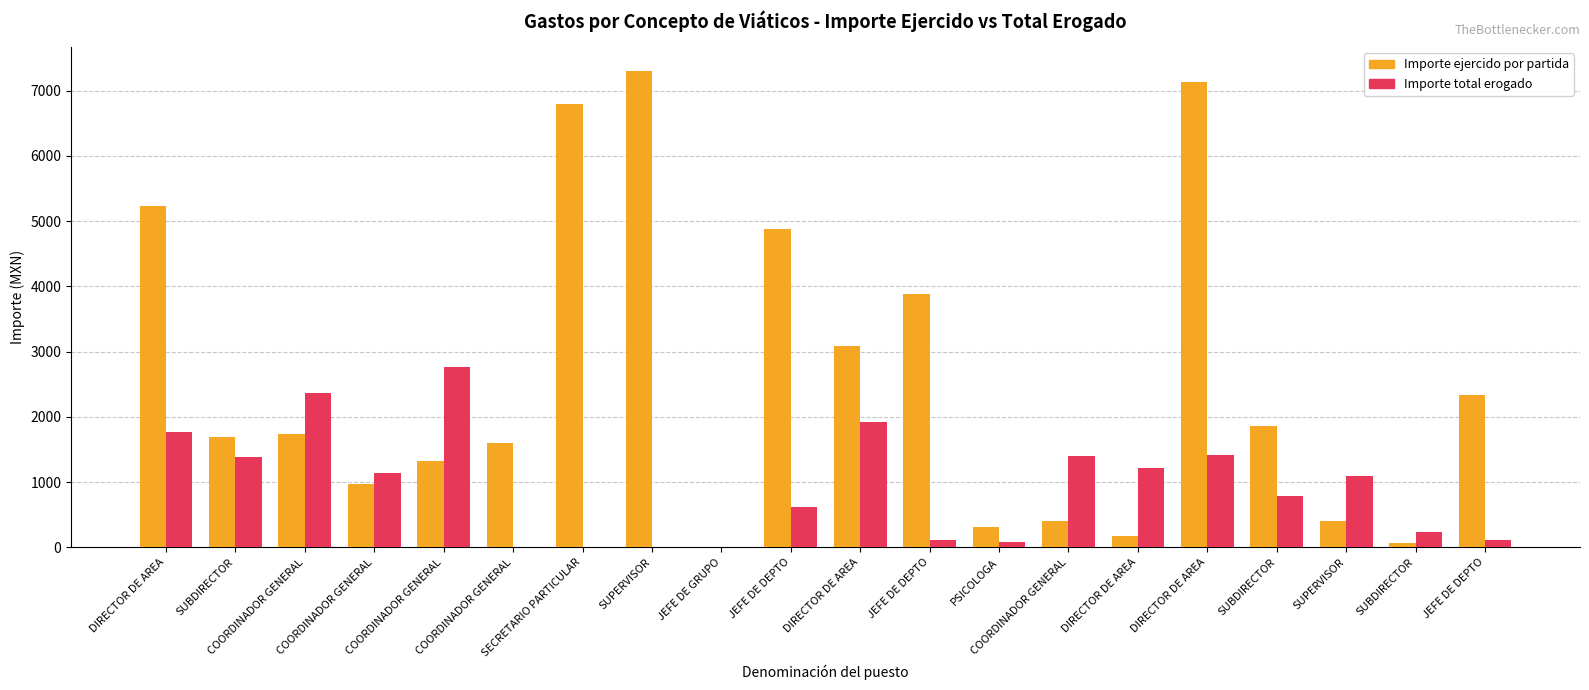

Reading left to right, list all the values displayed in this chart.

Importe ejercido por partida: DIRECTOR DE AREA=5232	SUBDIRECTOR=1699	COORDINADOR GENERAL=1740	COORDINADOR GENERAL=965	COORDINADOR GENERAL=1330	COORDINADOR GENERAL=1595	SECRETARIO PARTICULAR=6799	SUPERVISOR=7300	JEFE DE GRUPO=0	JEFE DE DEPTO=4875	DIRECTOR DE AREA=3080	JEFE DE DEPTO=3883	PSICOLOGA=319	COORDINADOR GENERAL=400	DIRECTOR DE AREA=176	DIRECTOR DE AREA=7137	SUBDIRECTOR=1859	SUPERVISOR=403	SUBDIRECTOR=70	JEFE DE DEPTO=2343
Importe total erogado: DIRECTOR DE AREA=1768	SUBDIRECTOR=1391	COORDINADOR GENERAL=2360	COORDINADOR GENERAL=1135	COORDINADOR GENERAL=2770	COORDINADOR GENERAL=0	SECRETARIO PARTICULAR=1	SUPERVISOR=0	JEFE DE GRUPO=0	JEFE DE DEPTO=625	DIRECTOR DE AREA=1920	JEFE DE DEPTO=117	PSICOLOGA=81	COORDINADOR GENERAL=1400	DIRECTOR DE AREA=1224	DIRECTOR DE AREA=1413	SUBDIRECTOR=791	SUPERVISOR=1097	SUBDIRECTOR=230	JEFE DE DEPTO=107